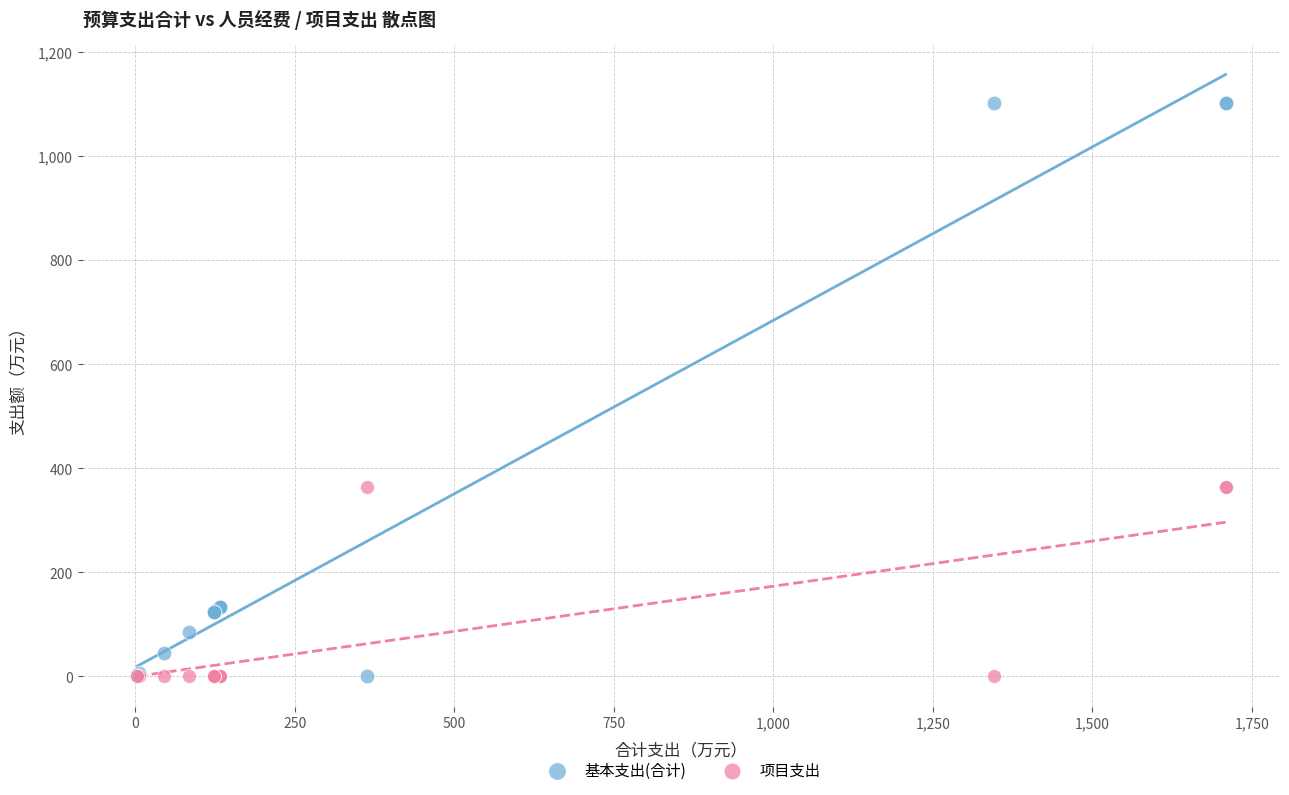

Which series reaches the maximum Y coordinate?

基本支出(合计)